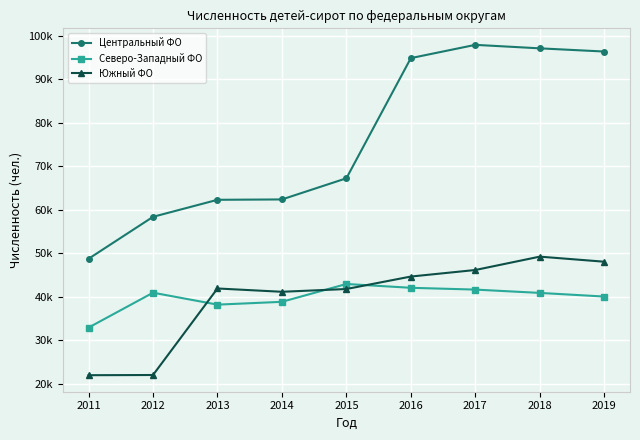

What is the value of the Северо-Западный ФО point at the 1st from the left?

32922